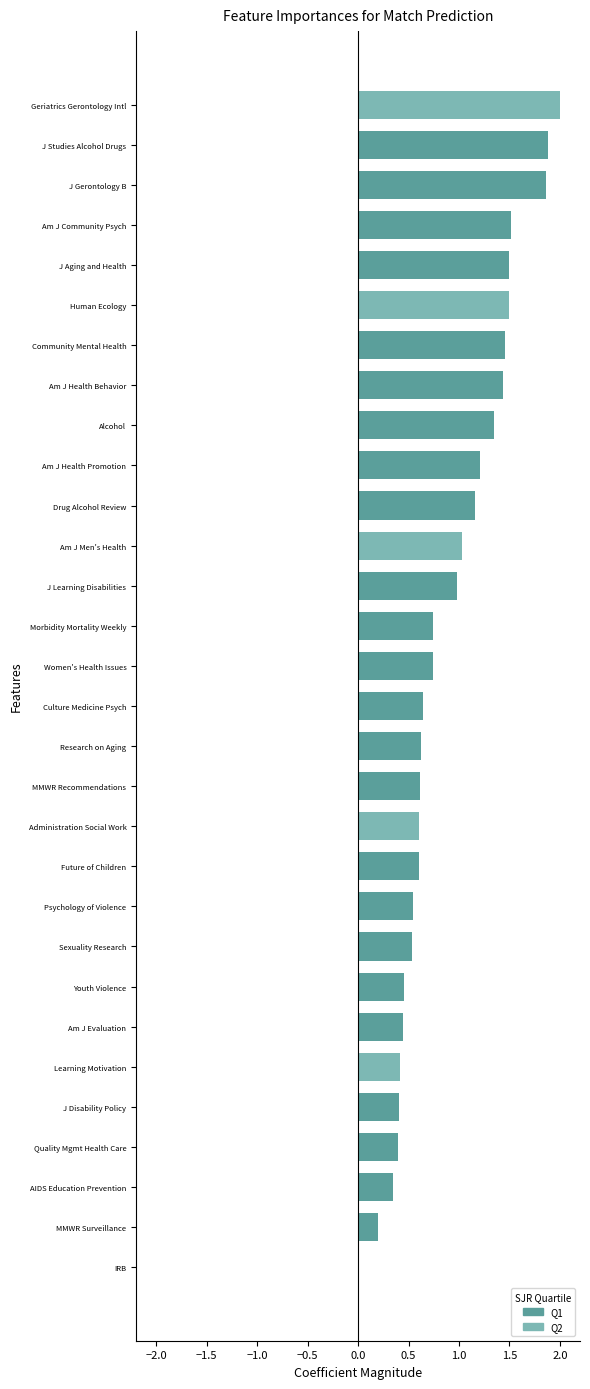

What is the sum of all values?

27.2